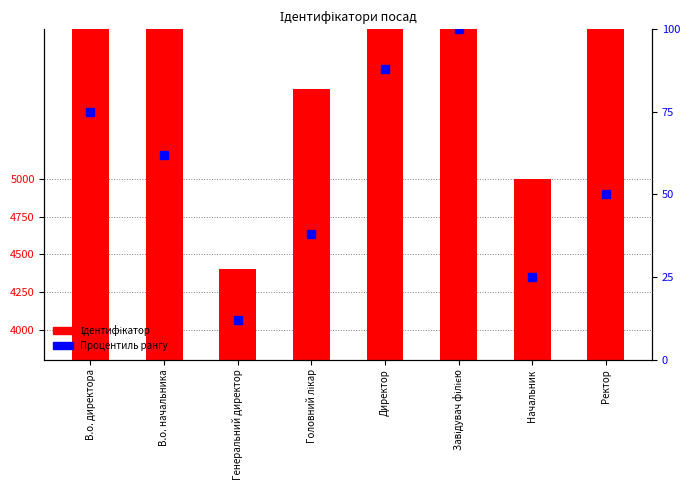

What is the label of the 5th bar from the left?

Директор